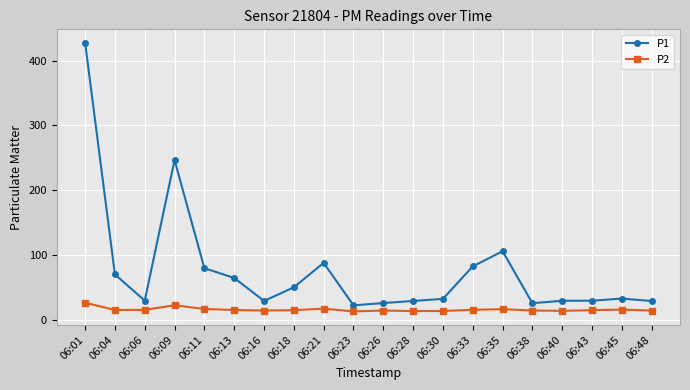

What value does the P2 series have at 06:01?

26.1